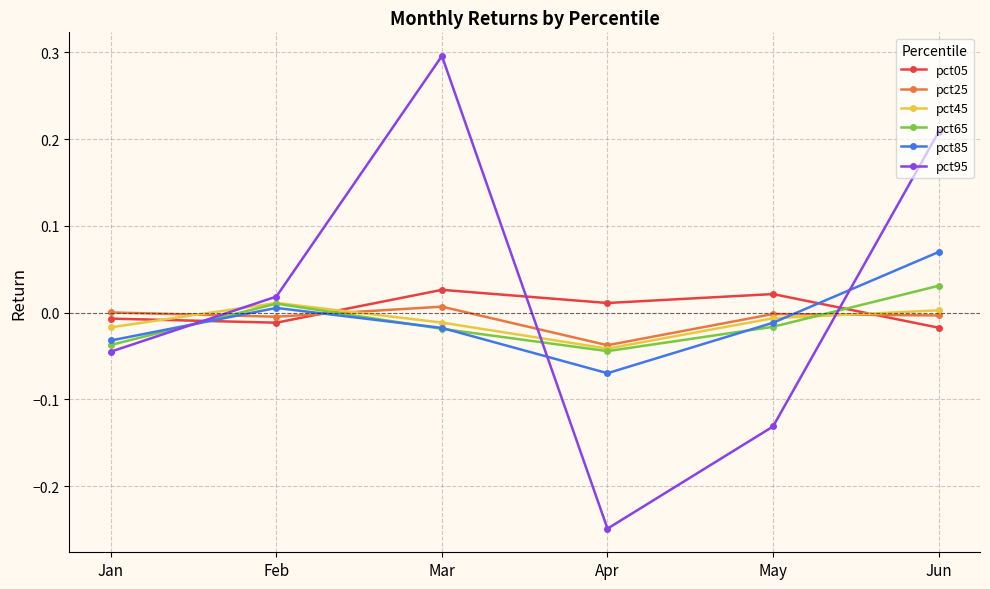

What is the maximum value shown in the chart?

0.3